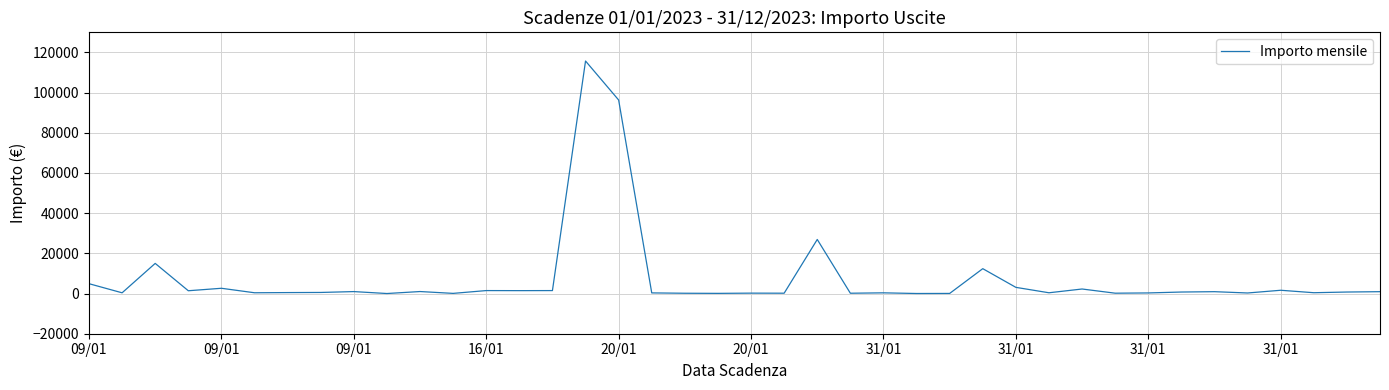

What is the minimum value shown in the chart?

8.4